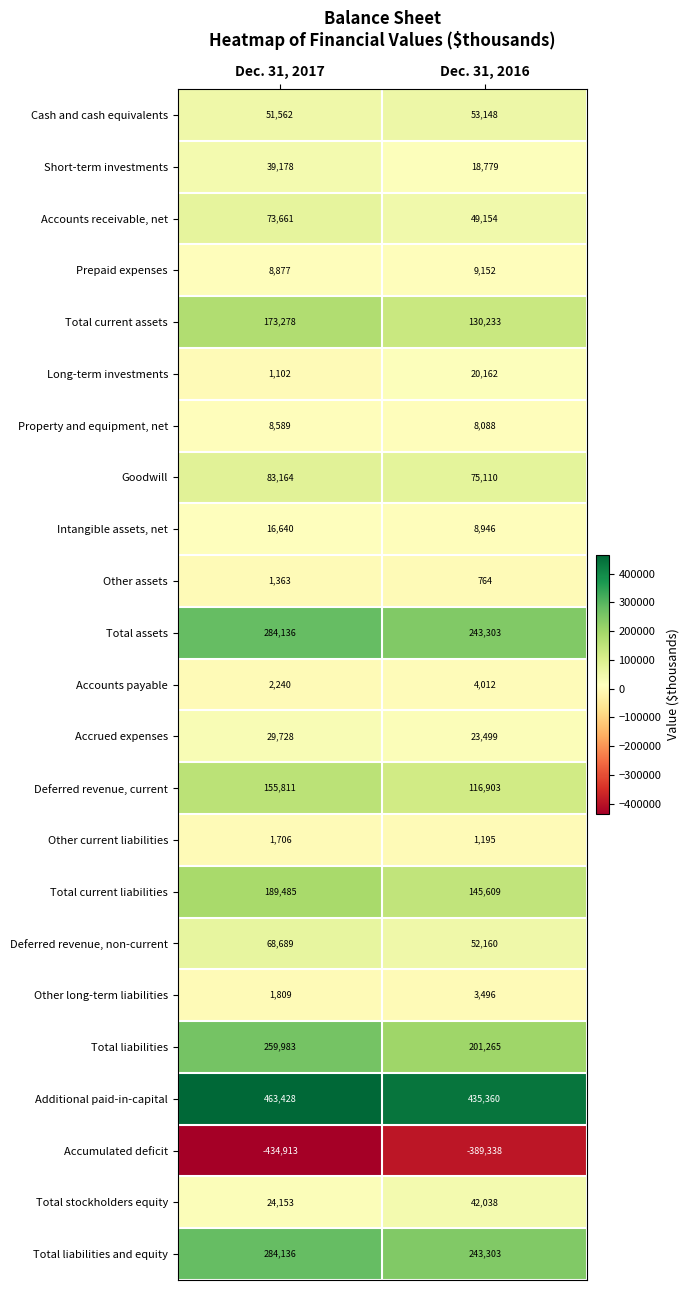

What value does the Other long-term liabilities series have at Dec. 31, 2016?

3496